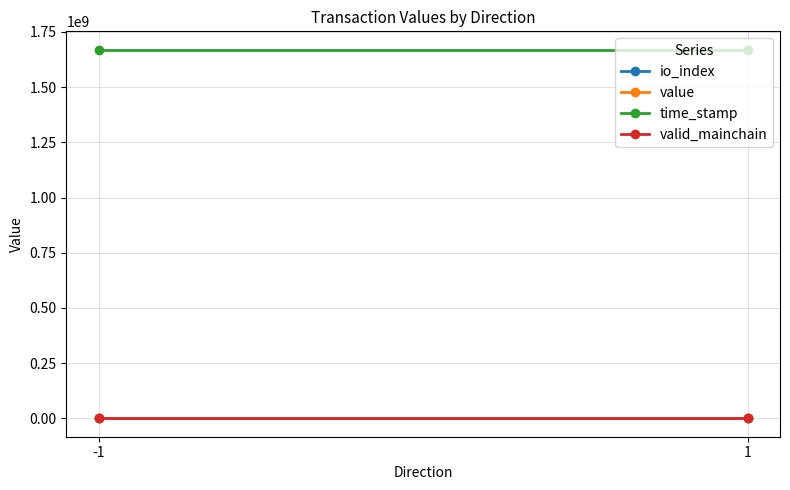

What is the value of the time_stamp point at the 1st from the left?

1669321226.0